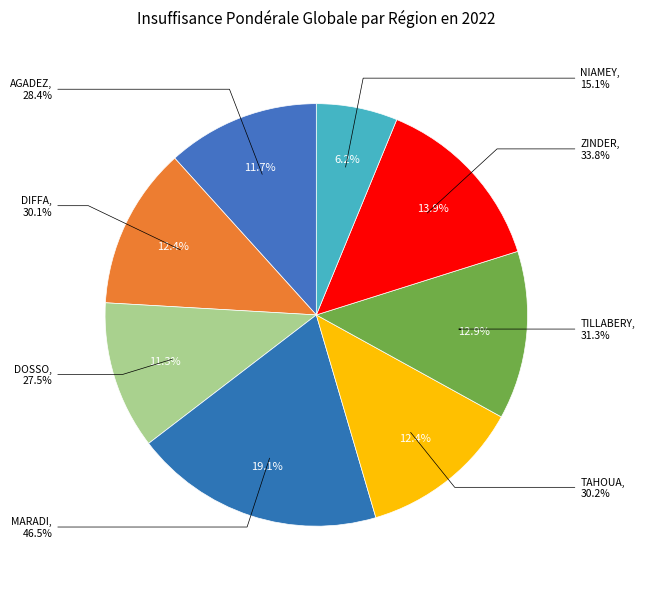

What is the ratio of the value at DOSSO to the value at TAHOUA?

0.9